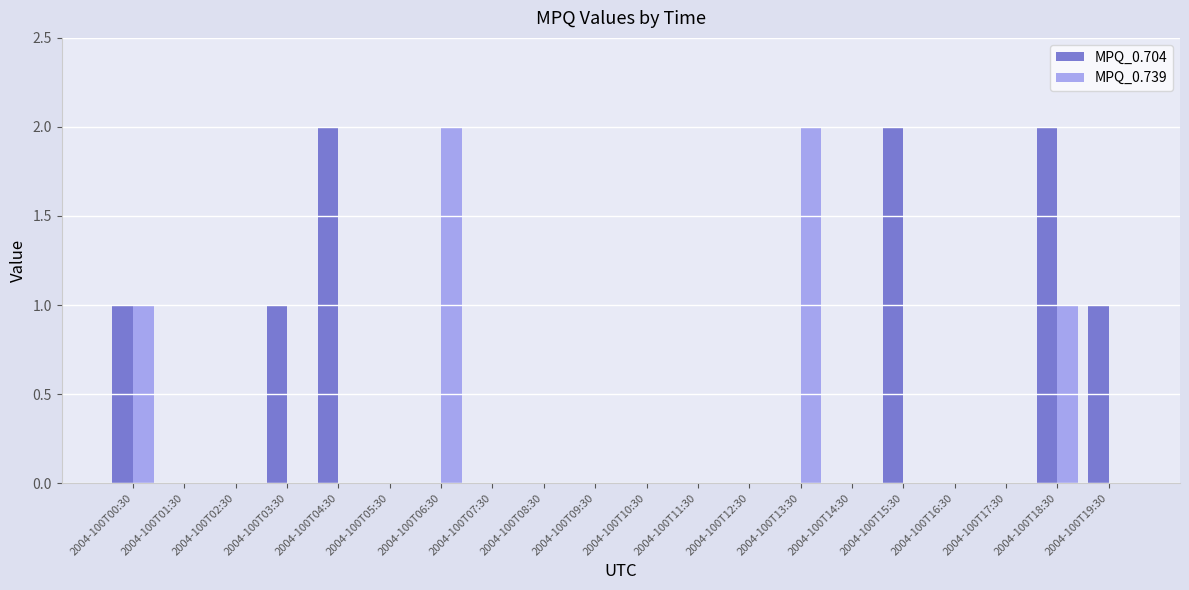

Does the chart contain stacked bars?

No